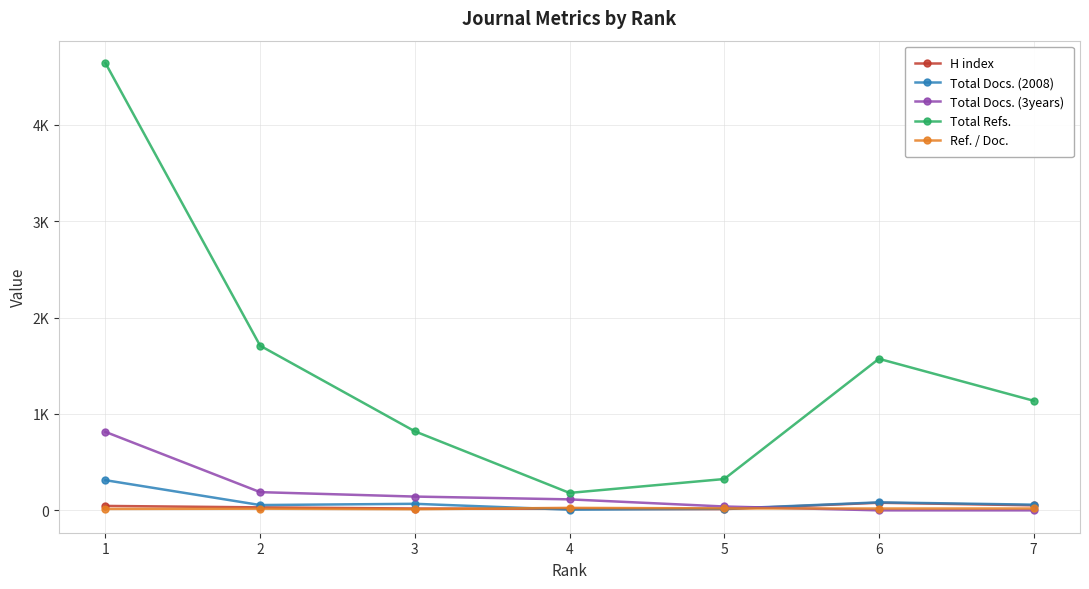

Which category has the lowest value across all series?

6